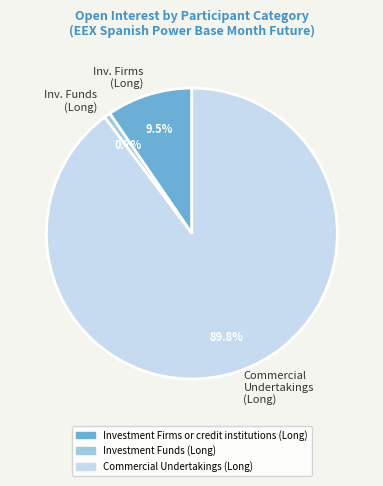

The Commercial Undertakings (Long) slice represents 90% of the pie. True or false?

True